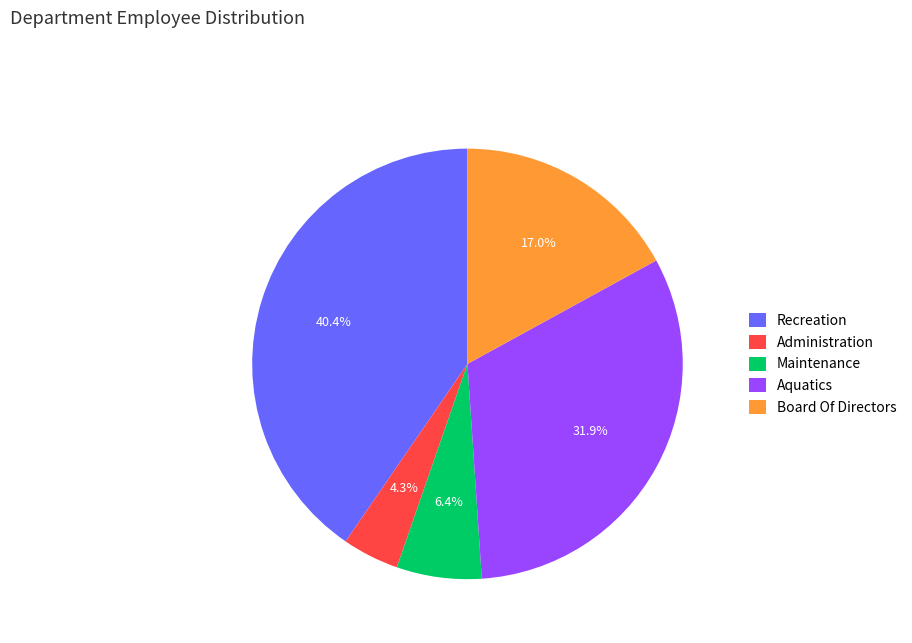

True or false: Board Of Directors accounts for 17% of the total.

True